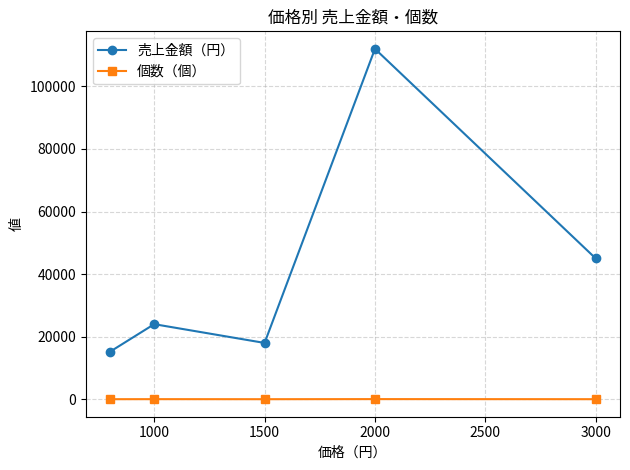

What is the sum of all 売上金額（円） values?

214200